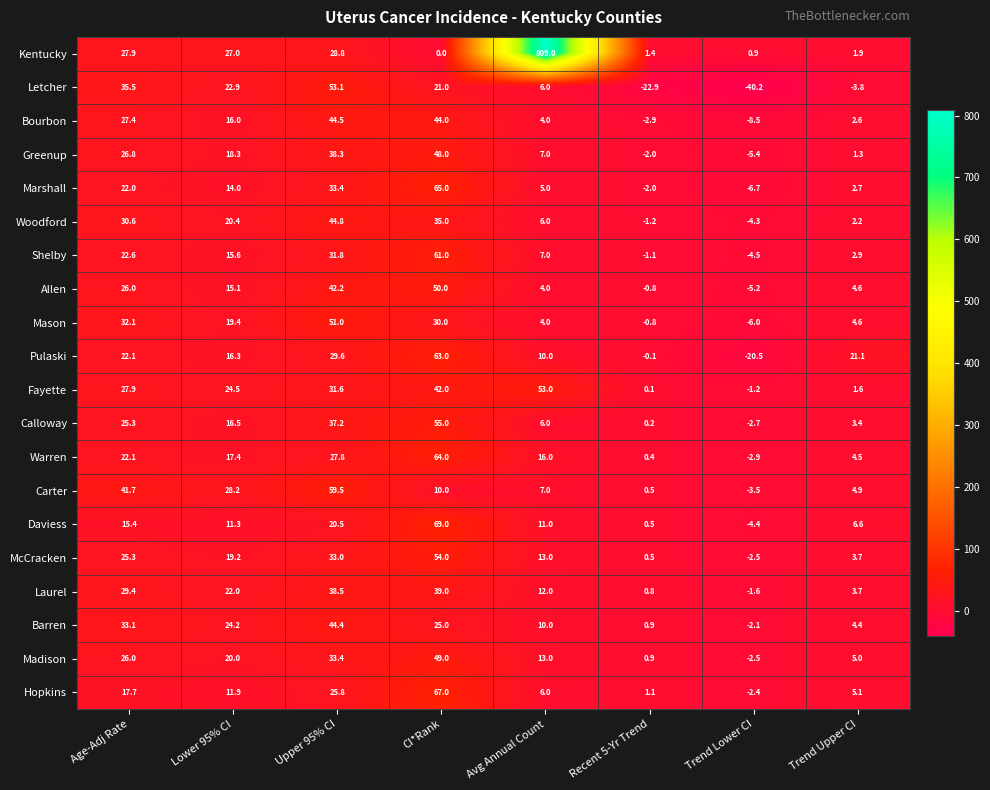

Which series has the largest total across all categories?

Kentucky